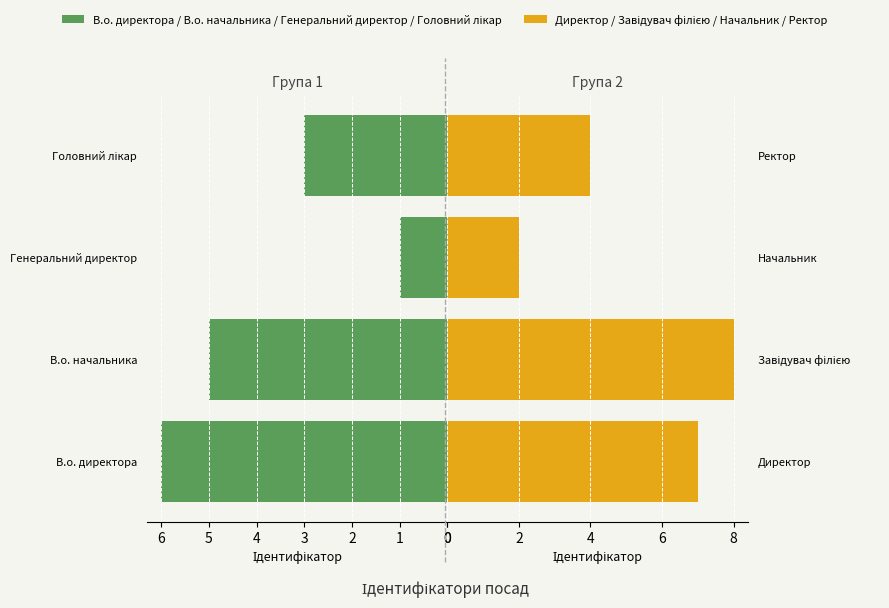

What is the greatest value displayed?

8